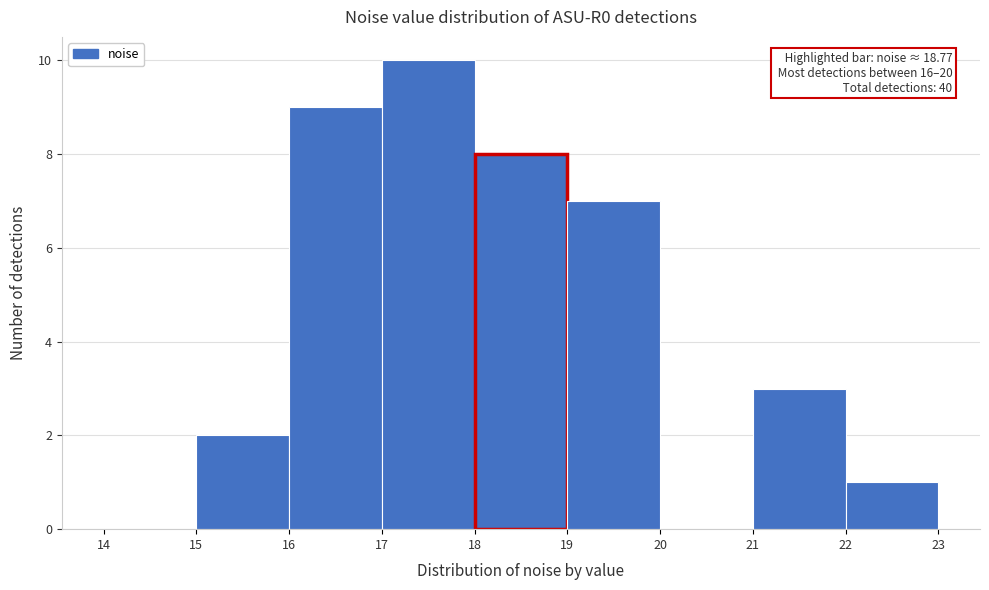

Over which range of the x-axis is the bar tallest?

17 to 18